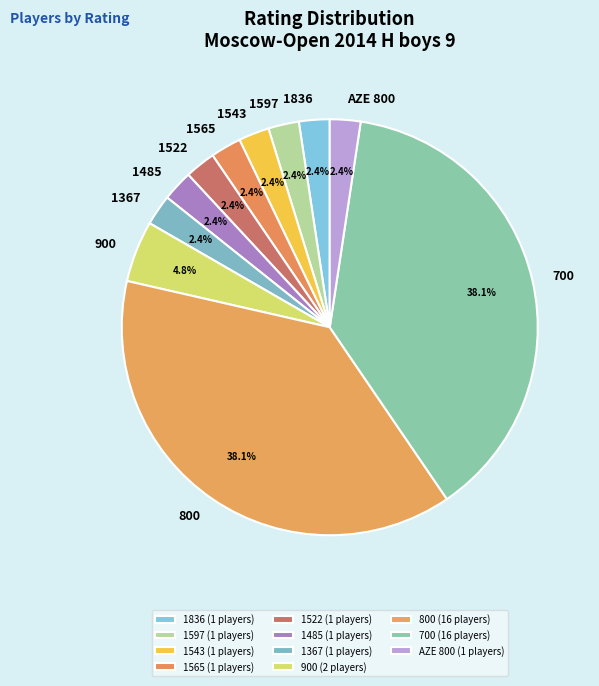

Combined, do 800 and 1367 account for over 50%?

No